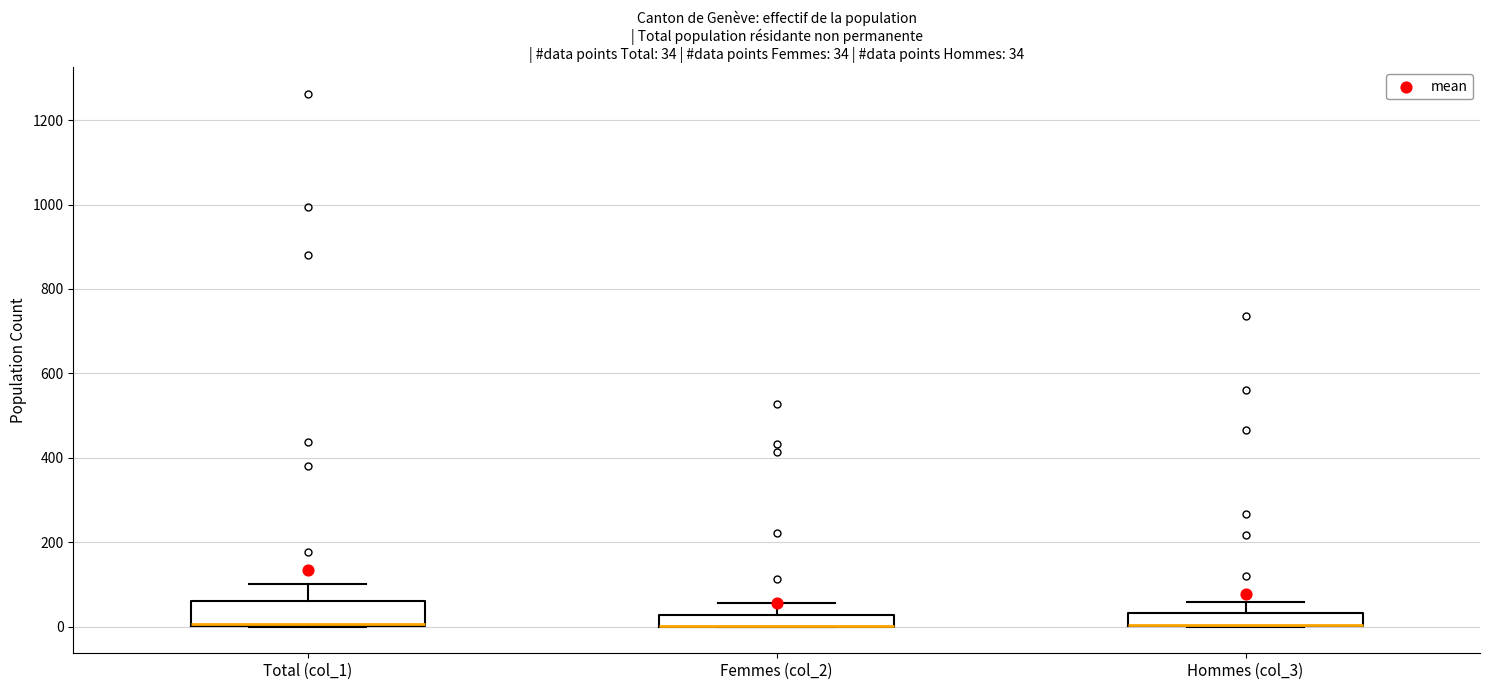

Which box is the tallest, from its lower edge to its upper edge?

Total (col_1)